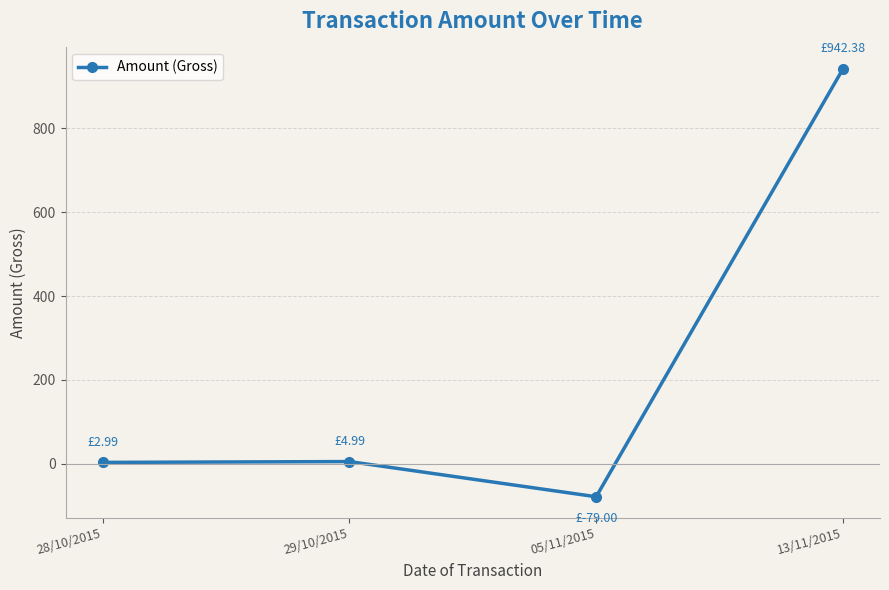

What is the average value?

217.8